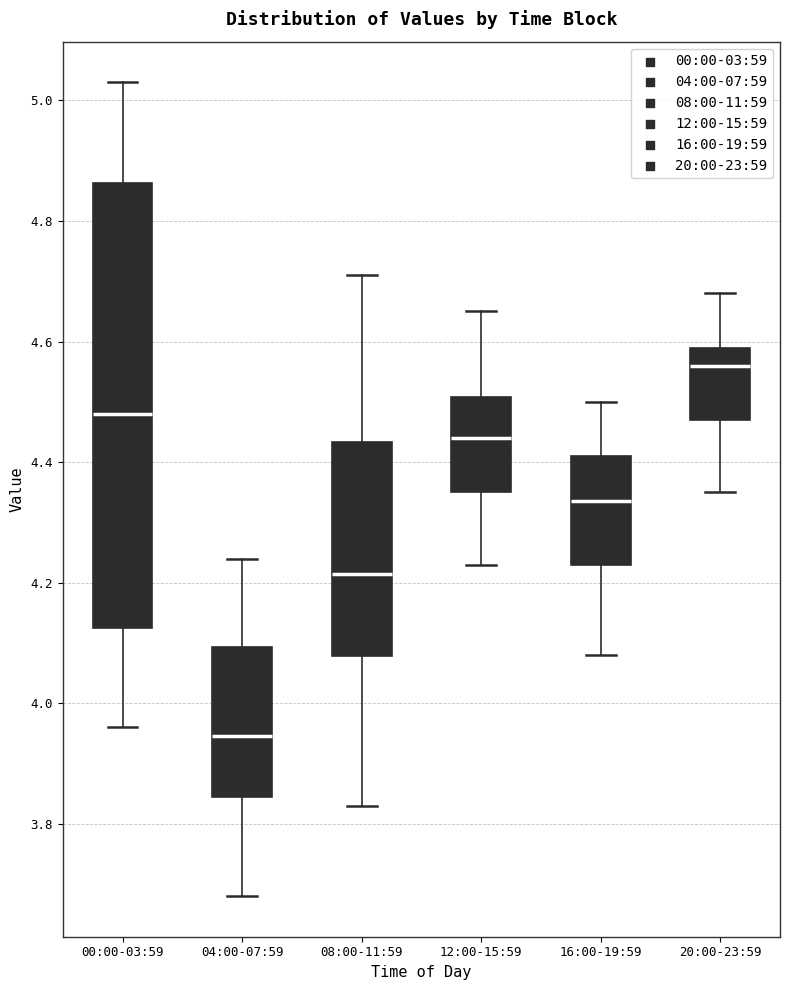

Which box's median line is the lowest?

04:00-07:59